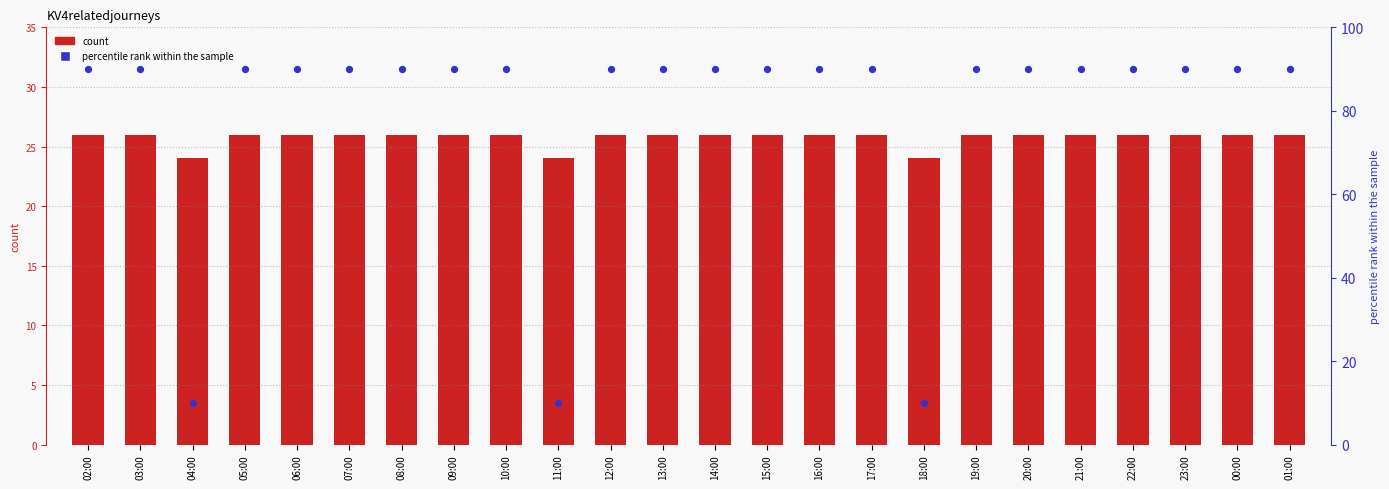

What are all the series names shown in the legend?

count, percentile rank within the sample